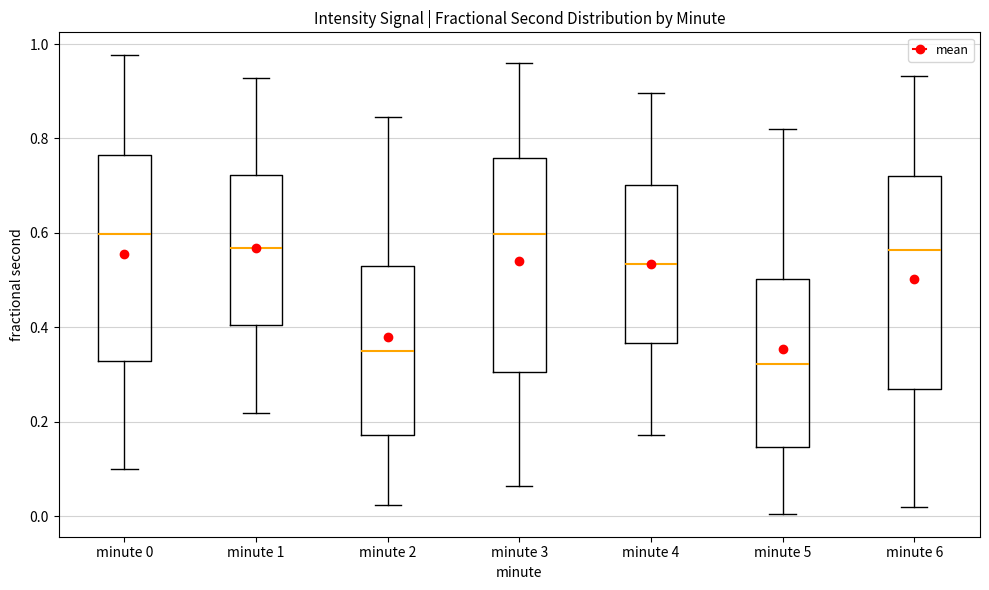

Reading left to right, read every box against the y-axis: the position of its median line, the range the box covers, and the ends of its whiskers. The values are not printed on the chart, so give them approximately, as read against the axis.

minute 0: median 0.60, box 0.32 to 0.76, whiskers 0.10 to 0.98
minute 1: median 0.56, box 0.40 to 0.72, whiskers 0.22 to 0.92
minute 2: median 0.34, box 0.18 to 0.52, whiskers 0.02 to 0.84
minute 3: median 0.60, box 0.30 to 0.76, whiskers 0.06 to 0.96
minute 4: median 0.54, box 0.36 to 0.70, whiskers 0.18 to 0.90
minute 5: median 0.32, box 0.14 to 0.50, whiskers 0.00 to 0.82
minute 6: median 0.56, box 0.26 to 0.72, whiskers 0.02 to 0.94